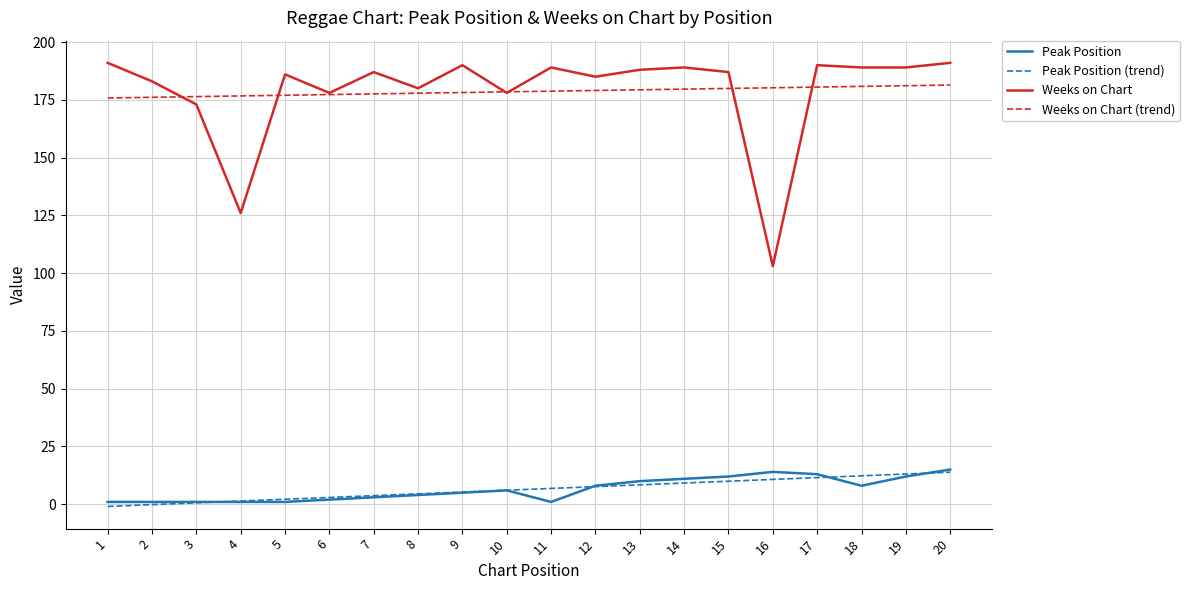

What is the difference between the Peak Position values at 8 and 19?

8.0